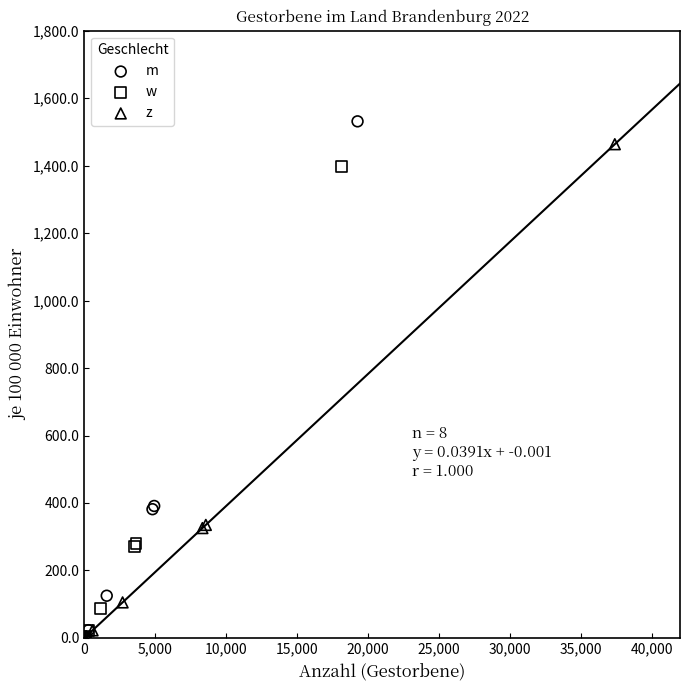

Which series has the widest spread of Y values?

m